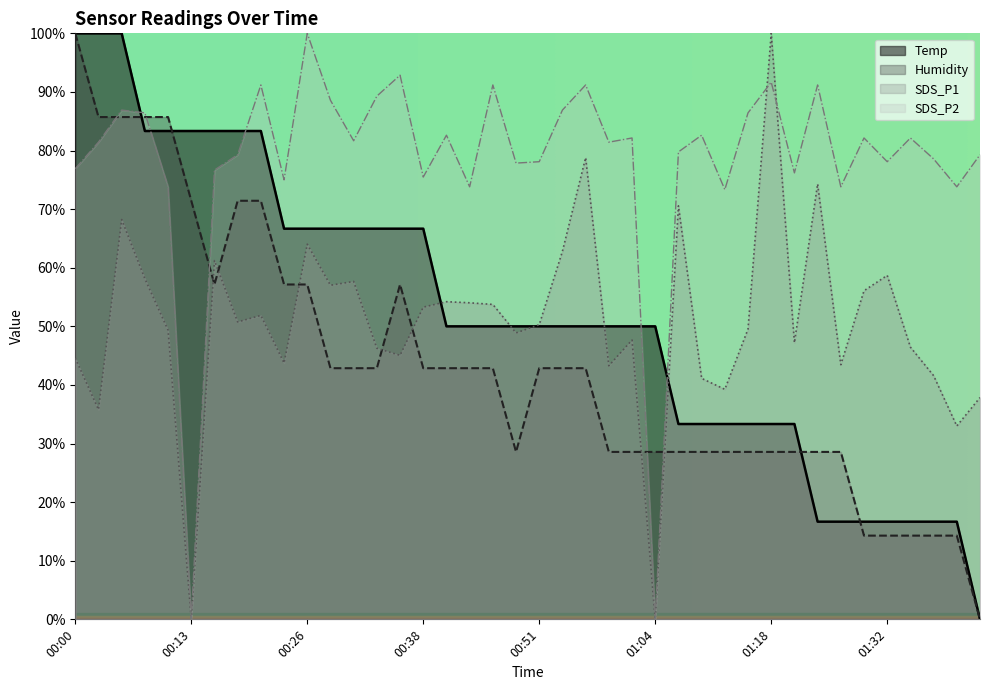

How many categories are shown in the chart?

40